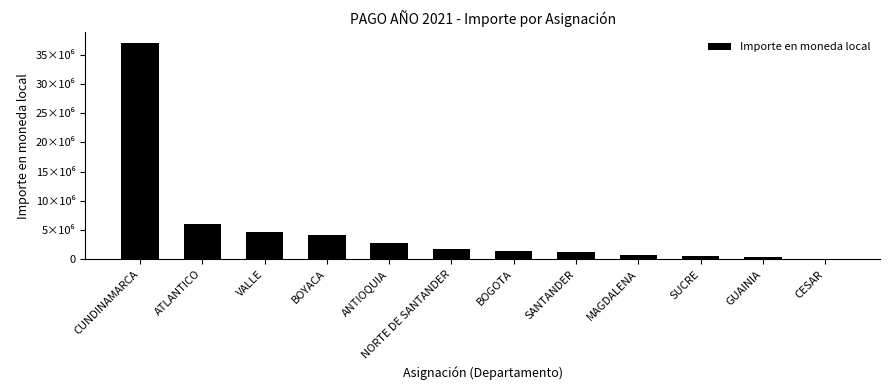

What is the minimum value shown in the chart?

98248